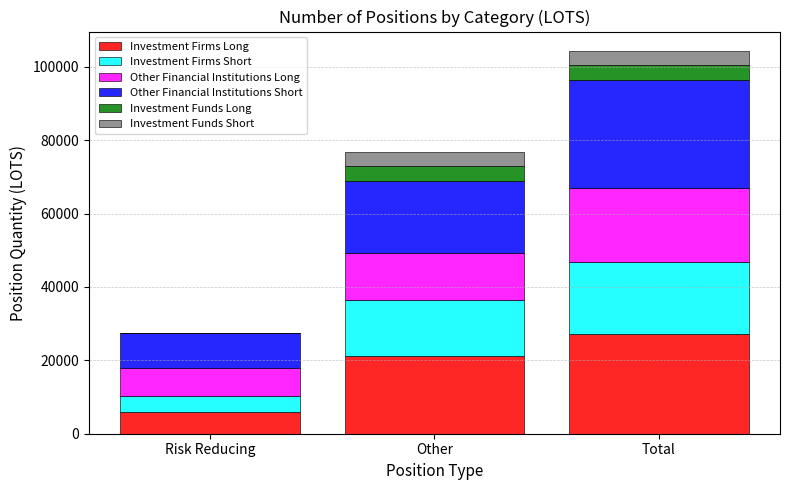

How many series are shown in this chart?

6